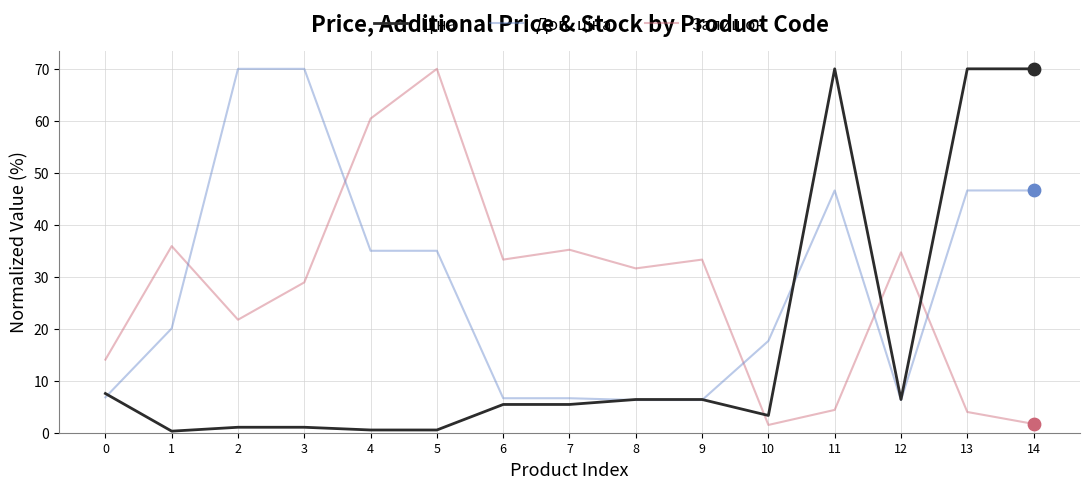

Which series changed the most between 7 and 10?

Залишок